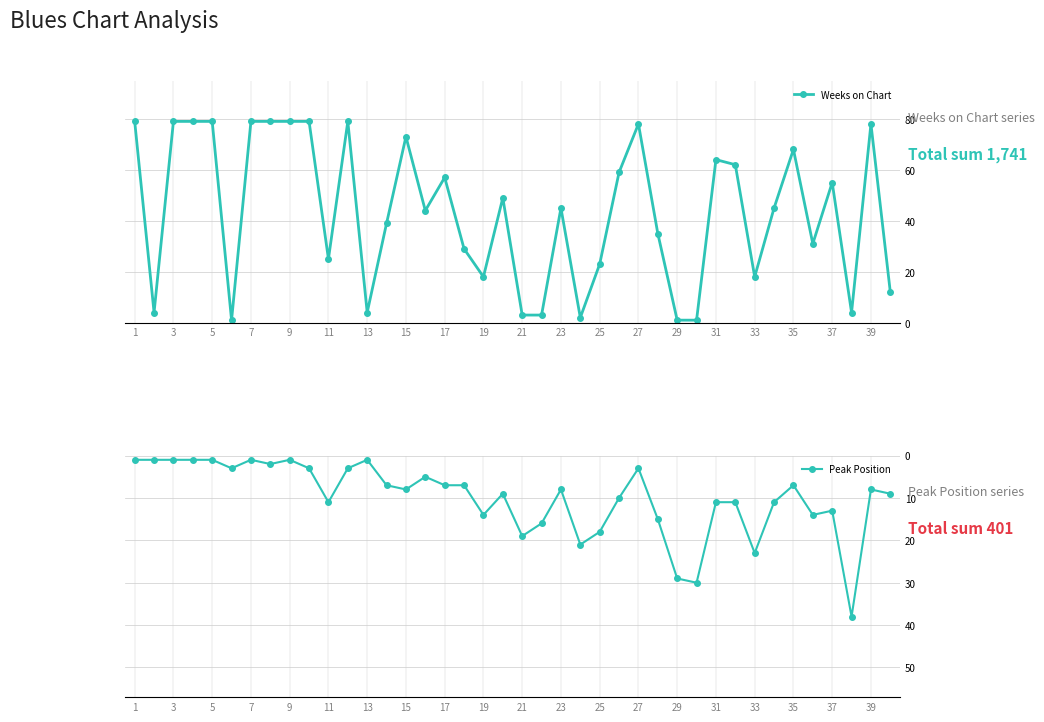

Which label corresponds to the largest value in the chart?

1